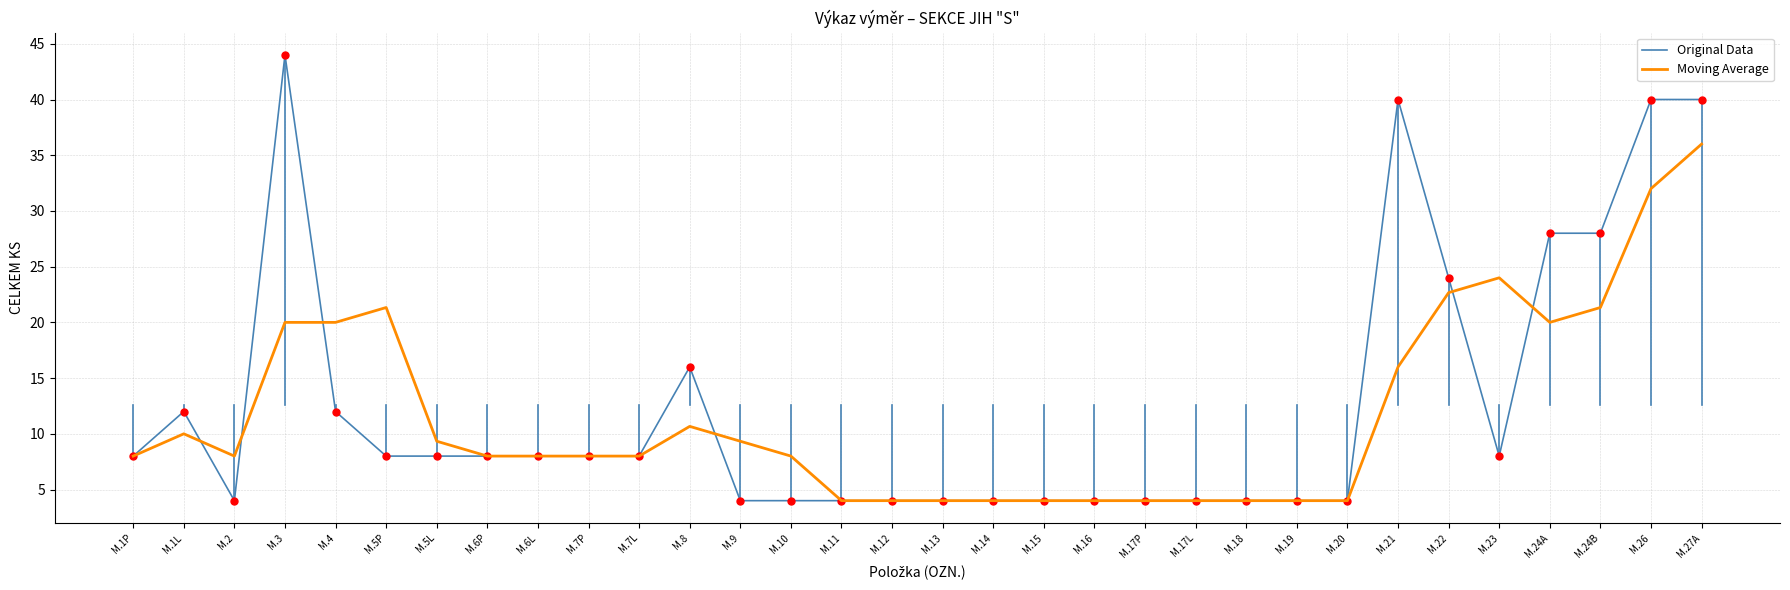

True or false: Original Data has a value of 59.4 at M.3.

False